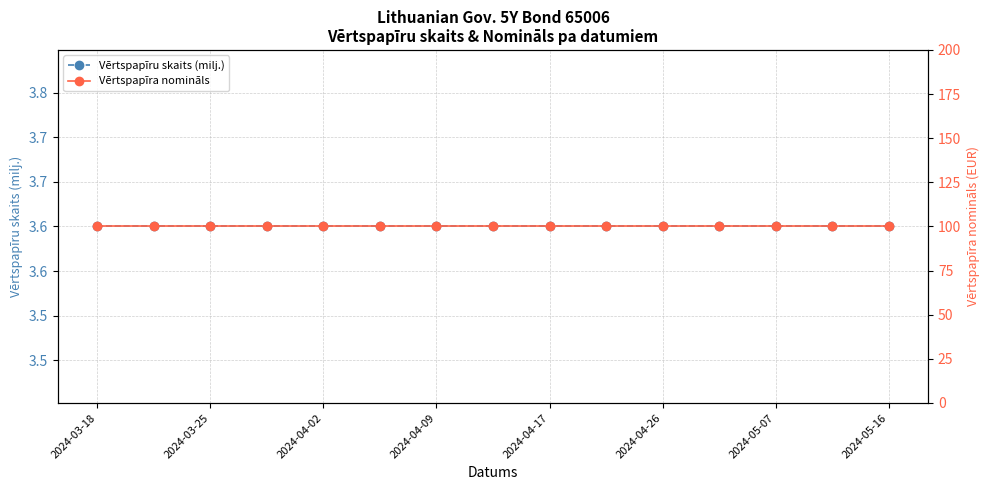

How many distinct data groups are displayed?

2